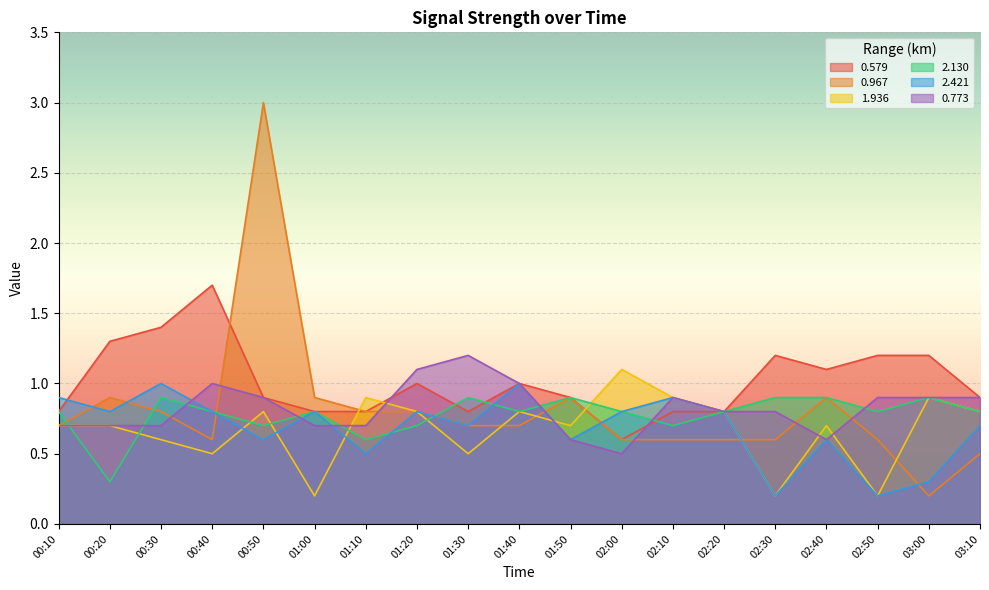

What is the difference between the second highest and minimum values in the 2.421 series?

0.8